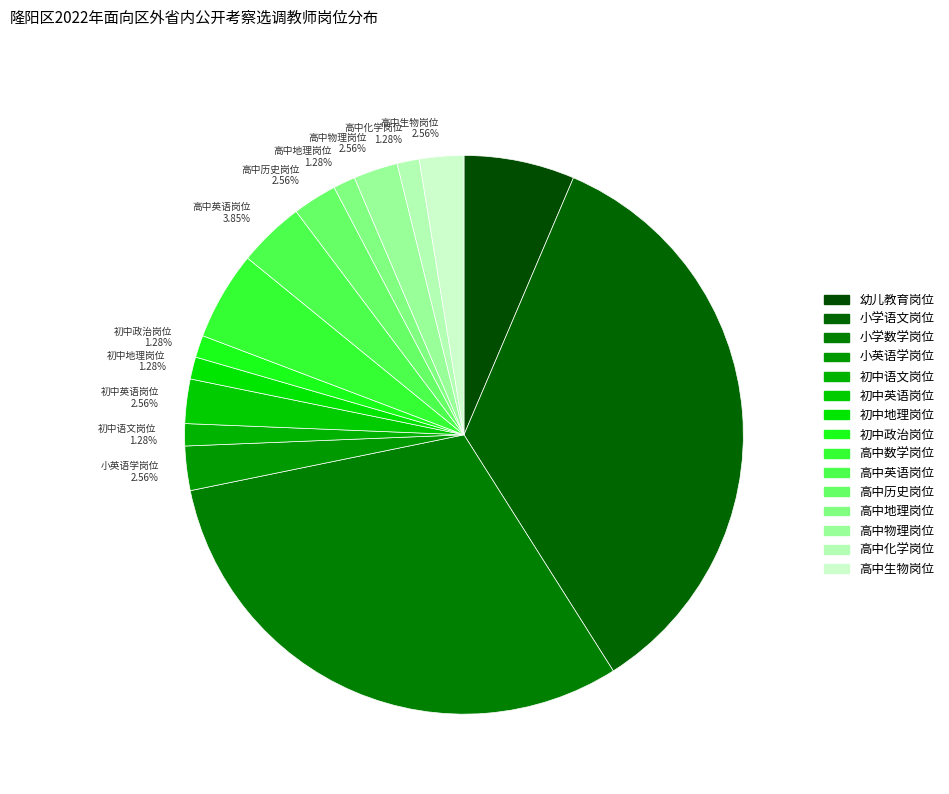

True or false: 初中语文岗位 accounts for 1% of the total.

True